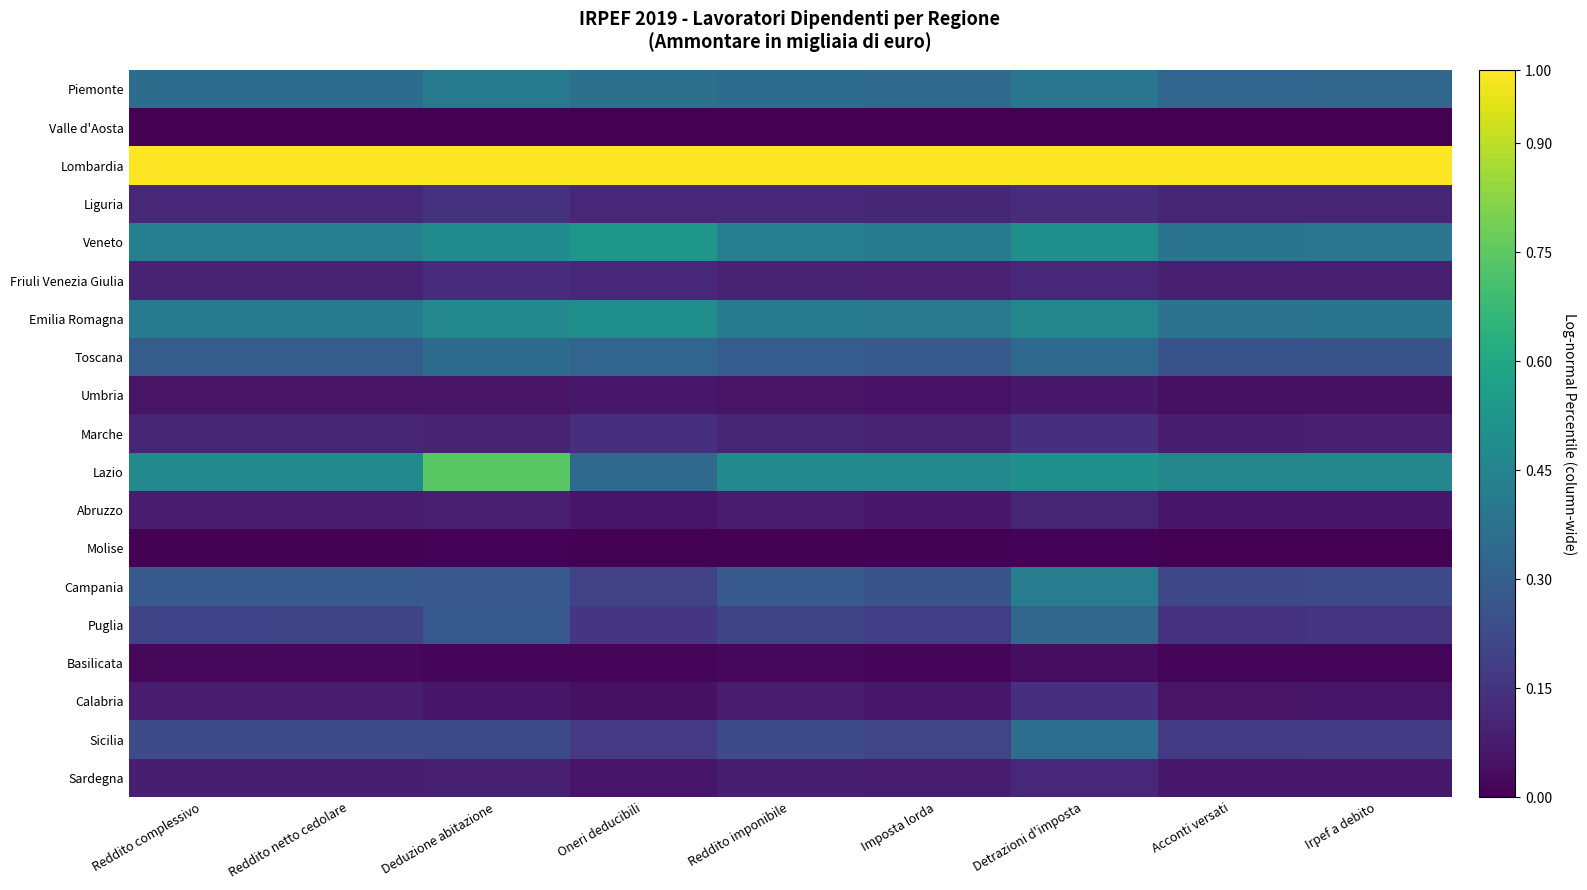

Reading right to left, transcribe all the data shown in this chart.

Piemonte: Irpef a debito=0.3	Acconti versati=0.3	Detrazioni d'imposta=0.4	Imposta lorda=0.3	Reddito imponibile=0.4	Oneri deducibili=0.4	Deduzione abitazione=0.4	Reddito netto cedolare=0.4	Reddito complessivo=0.4
Valle d'Aosta: Irpef a debito=0.0	Acconti versati=0.0	Detrazioni d'imposta=0.0	Imposta lorda=0.0	Reddito imponibile=0.0	Oneri deducibili=0.0	Deduzione abitazione=0.0	Reddito netto cedolare=0.0	Reddito complessivo=0.0
Lombardia: Irpef a debito=1.0	Acconti versati=1.0	Detrazioni d'imposta=1.0	Imposta lorda=1.0	Reddito imponibile=1.0	Oneri deducibili=1.0	Deduzione abitazione=1.0	Reddito netto cedolare=1.0	Reddito complessivo=1.0
Liguria: Irpef a debito=0.1	Acconti versati=0.1	Detrazioni d'imposta=0.1	Imposta lorda=0.1	Reddito imponibile=0.1	Oneri deducibili=0.1	Deduzione abitazione=0.1	Reddito netto cedolare=0.1	Reddito complessivo=0.1
Veneto: Irpef a debito=0.4	Acconti versati=0.4	Detrazioni d'imposta=0.5	Imposta lorda=0.4	Reddito imponibile=0.4	Oneri deducibili=0.5	Deduzione abitazione=0.5	Reddito netto cedolare=0.4	Reddito complessivo=0.4
Friuli Venezia Giulia: Irpef a debito=0.1	Acconti versati=0.1	Detrazioni d'imposta=0.1	Imposta lorda=0.1	Reddito imponibile=0.1	Oneri deducibili=0.1	Deduzione abitazione=0.1	Reddito netto cedolare=0.1	Reddito complessivo=0.1
Emilia Romagna: Irpef a debito=0.4	Acconti versati=0.4	Detrazioni d'imposta=0.5	Imposta lorda=0.4	Reddito imponibile=0.4	Oneri deducibili=0.5	Deduzione abitazione=0.5	Reddito netto cedolare=0.4	Reddito complessivo=0.4
Toscana: Irpef a debito=0.3	Acconti versati=0.3	Detrazioni d'imposta=0.3	Imposta lorda=0.3	Reddito imponibile=0.3	Oneri deducibili=0.3	Deduzione abitazione=0.4	Reddito netto cedolare=0.3	Reddito complessivo=0.3
Umbria: Irpef a debito=0.0	Acconti versati=0.0	Detrazioni d'imposta=0.1	Imposta lorda=0.0	Reddito imponibile=0.1	Oneri deducibili=0.1	Deduzione abitazione=0.1	Reddito netto cedolare=0.1	Reddito complessivo=0.1
Marche: Irpef a debito=0.1	Acconti versati=0.1	Detrazioni d'imposta=0.1	Imposta lorda=0.1	Reddito imponibile=0.1	Oneri deducibili=0.1	Deduzione abitazione=0.1	Reddito netto cedolare=0.1	Reddito complessivo=0.1
Lazio: Irpef a debito=0.5	Acconti versati=0.5	Detrazioni d'imposta=0.5	Imposta lorda=0.5	Reddito imponibile=0.5	Oneri deducibili=0.3	Deduzione abitazione=0.7	Reddito netto cedolare=0.5	Reddito complessivo=0.5
Abruzzo: Irpef a debito=0.1	Acconti versati=0.1	Detrazioni d'imposta=0.1	Imposta lorda=0.1	Reddito imponibile=0.1	Oneri deducibili=0.1	Deduzione abitazione=0.1	Reddito netto cedolare=0.1	Reddito complessivo=0.1
Molise: Irpef a debito=0.0	Acconti versati=0.0	Detrazioni d'imposta=0.0	Imposta lorda=0.0	Reddito imponibile=0.0	Oneri deducibili=0.0	Deduzione abitazione=0.0	Reddito netto cedolare=0.0	Reddito complessivo=0.0
Campania: Irpef a debito=0.2	Acconti versati=0.2	Detrazioni d'imposta=0.4	Imposta lorda=0.3	Reddito imponibile=0.3	Oneri deducibili=0.2	Deduzione abitazione=0.3	Reddito netto cedolare=0.3	Reddito complessivo=0.3
Puglia: Irpef a debito=0.2	Acconti versati=0.1	Detrazioni d'imposta=0.3	Imposta lorda=0.2	Reddito imponibile=0.2	Oneri deducibili=0.2	Deduzione abitazione=0.3	Reddito netto cedolare=0.2	Reddito complessivo=0.2
Basilicata: Irpef a debito=0.0	Acconti versati=0.0	Detrazioni d'imposta=0.0	Imposta lorda=0.0	Reddito imponibile=0.0	Oneri deducibili=0.0	Deduzione abitazione=0.0	Reddito netto cedolare=0.0	Reddito complessivo=0.0
Calabria: Irpef a debito=0.1	Acconti versati=0.1	Detrazioni d'imposta=0.1	Imposta lorda=0.1	Reddito imponibile=0.1	Oneri deducibili=0.0	Deduzione abitazione=0.1	Reddito netto cedolare=0.1	Reddito complessivo=0.1
Sicilia: Irpef a debito=0.2	Acconti versati=0.2	Detrazioni d'imposta=0.4	Imposta lorda=0.2	Reddito imponibile=0.2	Oneri deducibili=0.2	Deduzione abitazione=0.2	Reddito netto cedolare=0.2	Reddito complessivo=0.2
Sardegna: Irpef a debito=0.1	Acconti versati=0.1	Detrazioni d'imposta=0.1	Imposta lorda=0.1	Reddito imponibile=0.1	Oneri deducibili=0.1	Deduzione abitazione=0.1	Reddito netto cedolare=0.1	Reddito complessivo=0.1